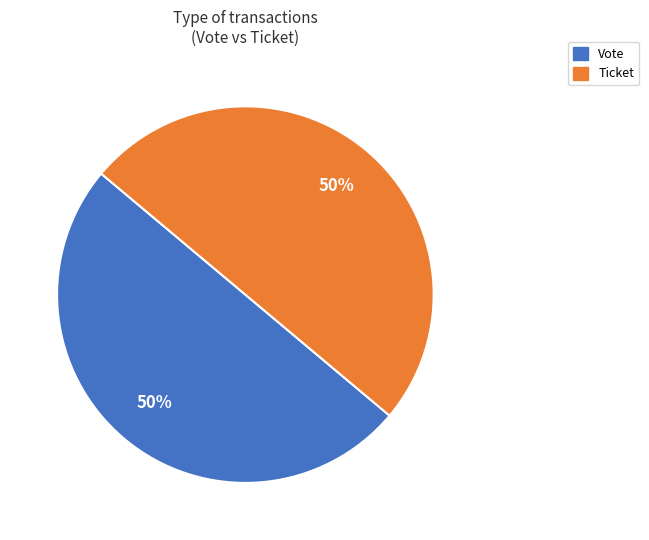

The Ticket slice represents 50% of the pie. True or false?

True